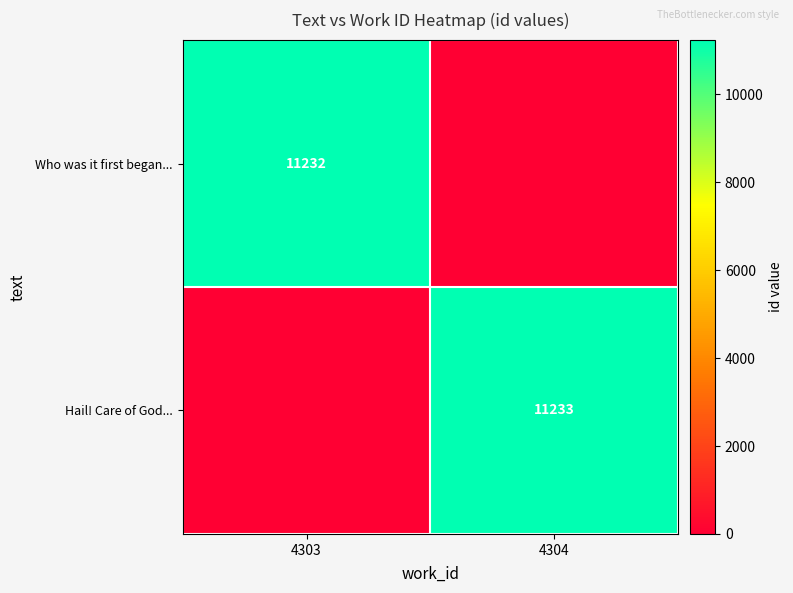

How many categories are shown in the chart?

2